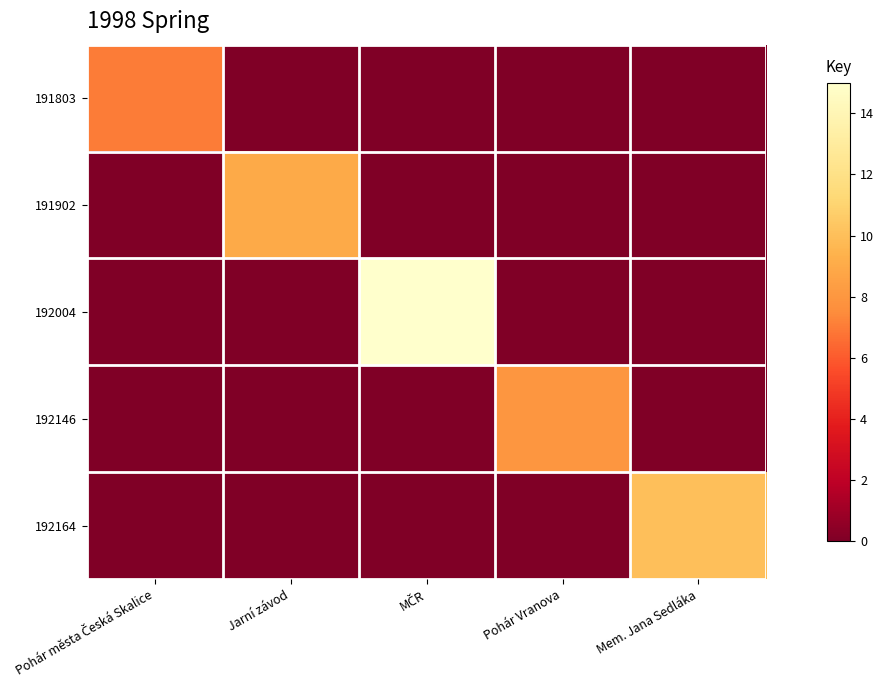

What is the total value across all series at MČR?

15